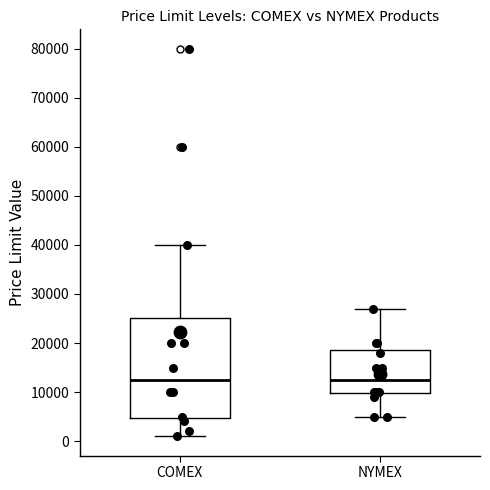

Reading left to right, read every box against the y-axis: the position of its median line, the range the box covers, and the ends of its whiskers. The values are not printed on the chart, so give them approximately, as read against the axis.

COMEX: median 13000, box 5000 to 25000, whiskers 1000 to 40000
NYMEX: median 13000, box 10000 to 19000, whiskers 5000 to 27000